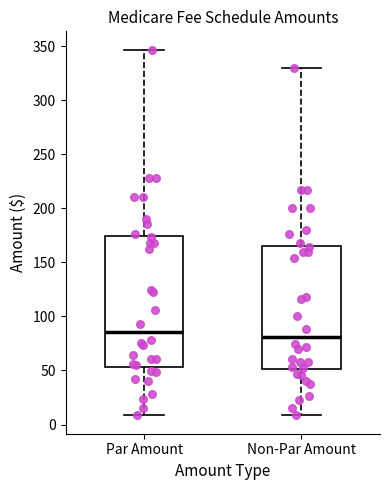

Reading left to right, read every box against the y-axis: the position of its median line, the range the box covers, and the ends of its whiskers. The values are not printed on the chart, so give them approximately, as read against the axis.

Par Amount: median 85, box 55 to 175, whiskers 10 to 345
Non-Par Amount: median 80, box 50 to 165, whiskers 10 to 330